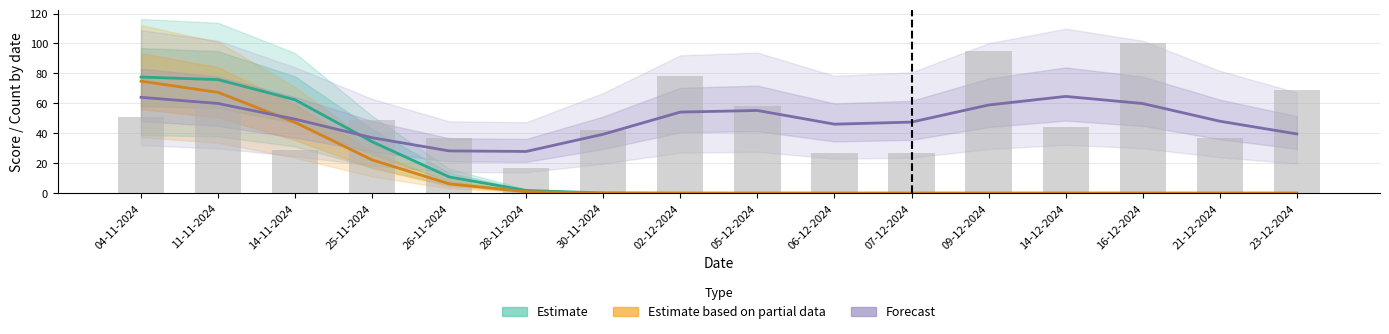

Are the bars horizontal?

No